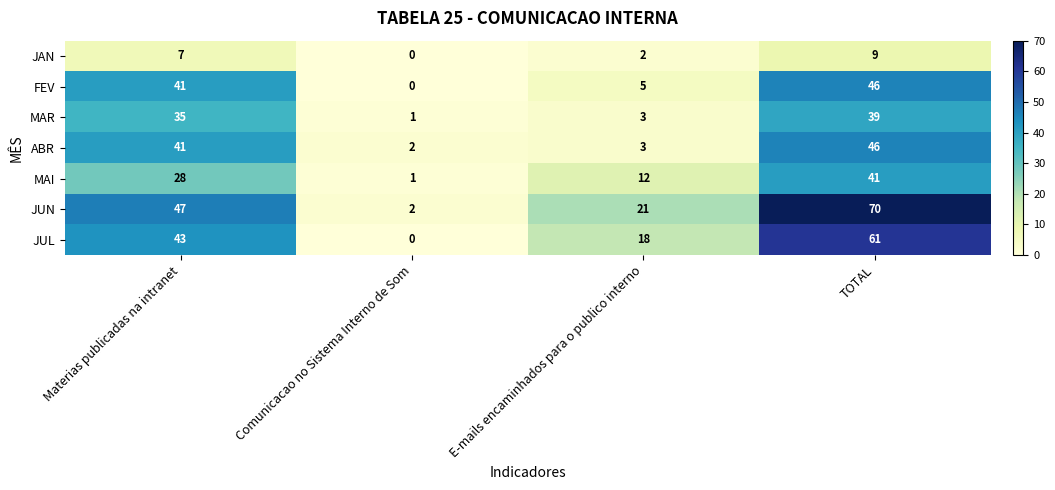

What is the sum of the MAR values at TOTAL and Comunicacao no Sistema Interno de Som?

40